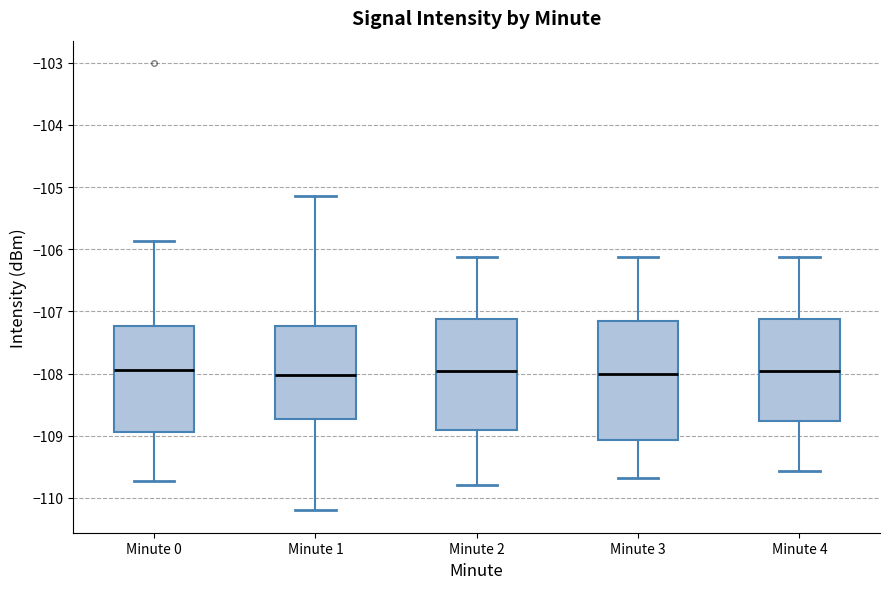

Comparing the boxes themselves (not the whiskers), which one is the tallest?

Minute 3